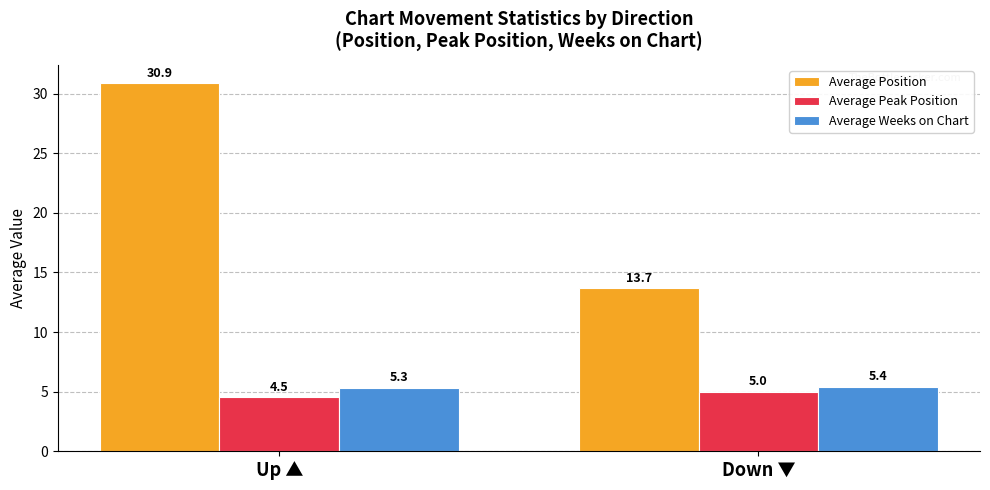

What is the average value of the Average Weeks on Chart series?

5.4